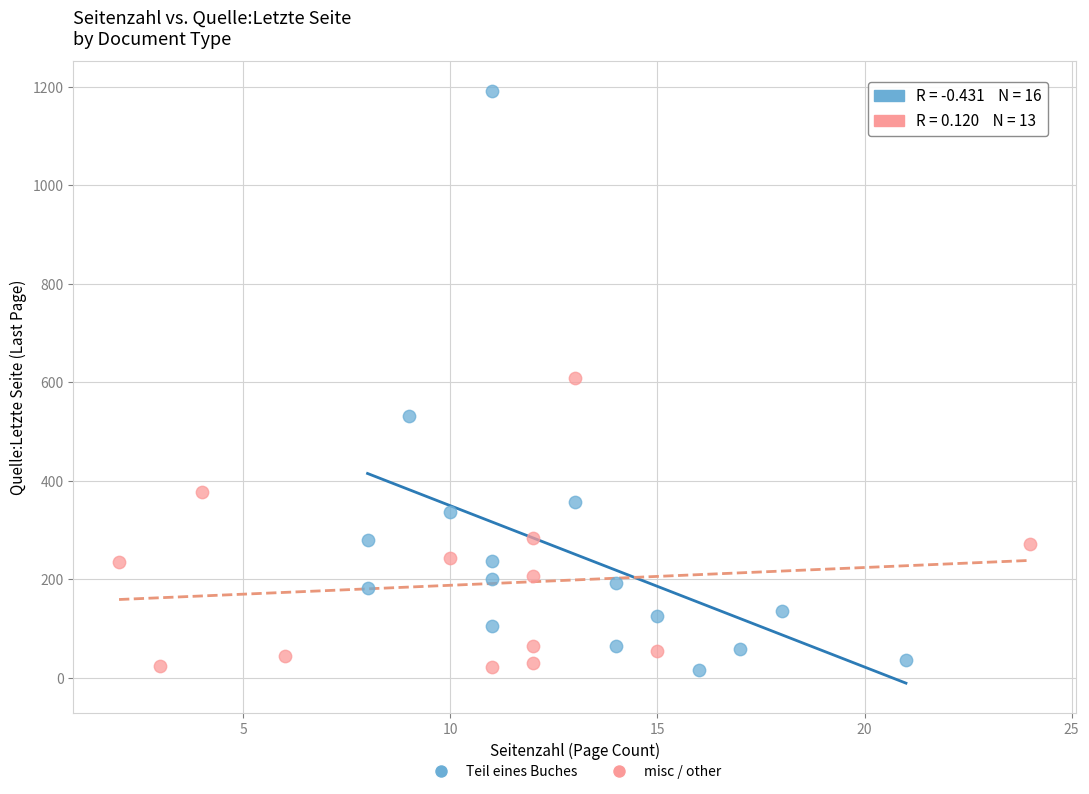

Which series has the largest Y range (max minus min)?

Teil eines Buches